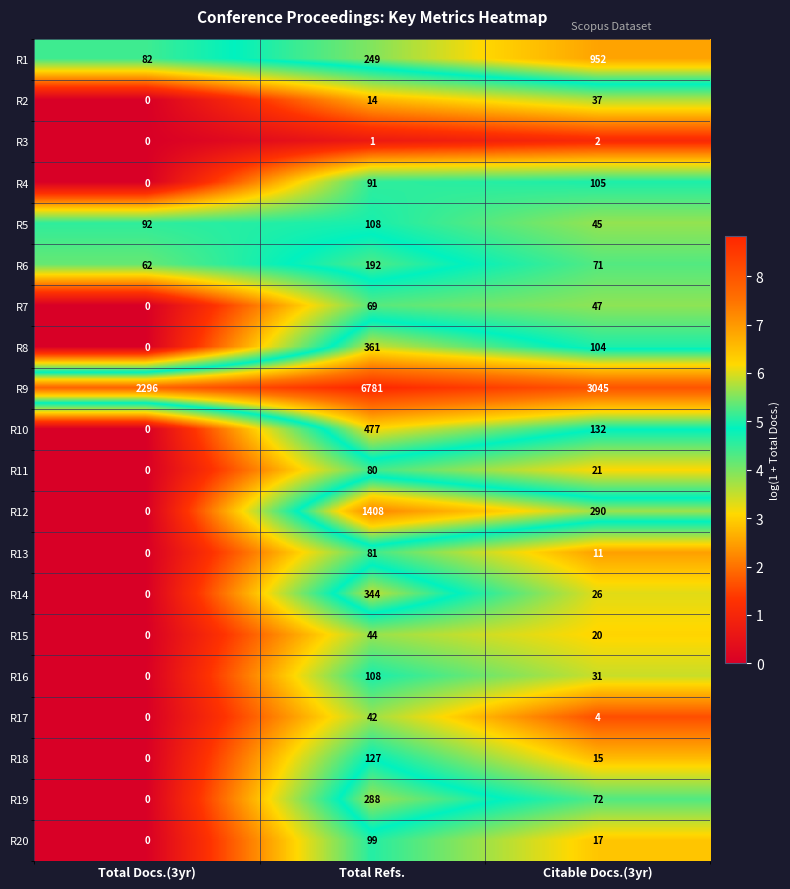

Between Total Refs. and Citable Docs.(3yr), which series saw the biggest shift?

R9